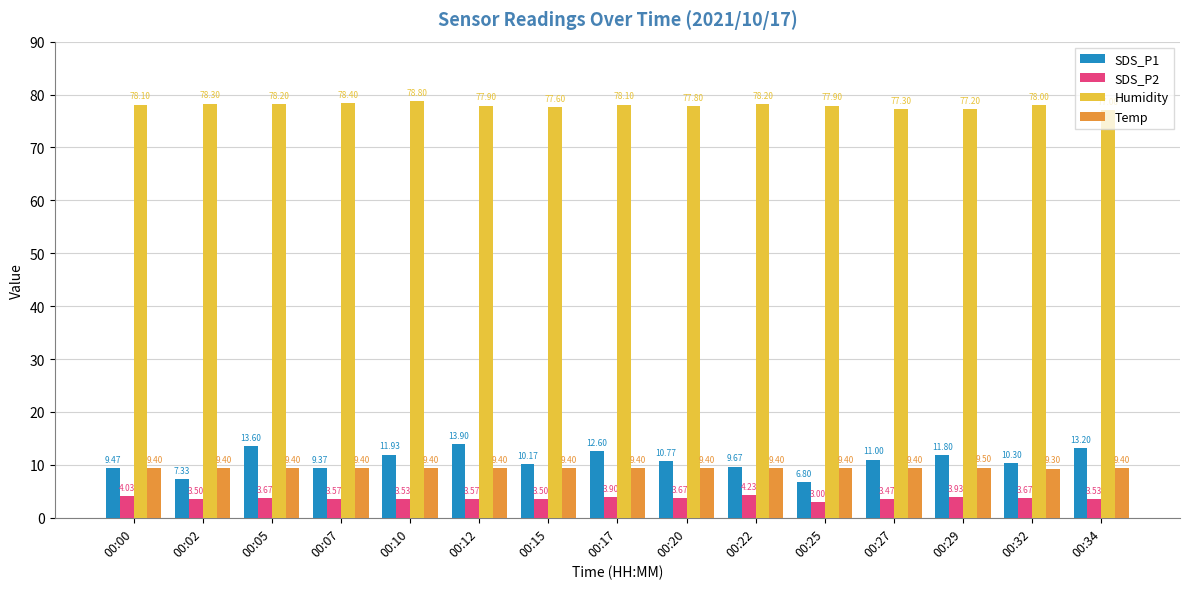

Which series changed the most between 00:07 and 00:34?

SDS_P1